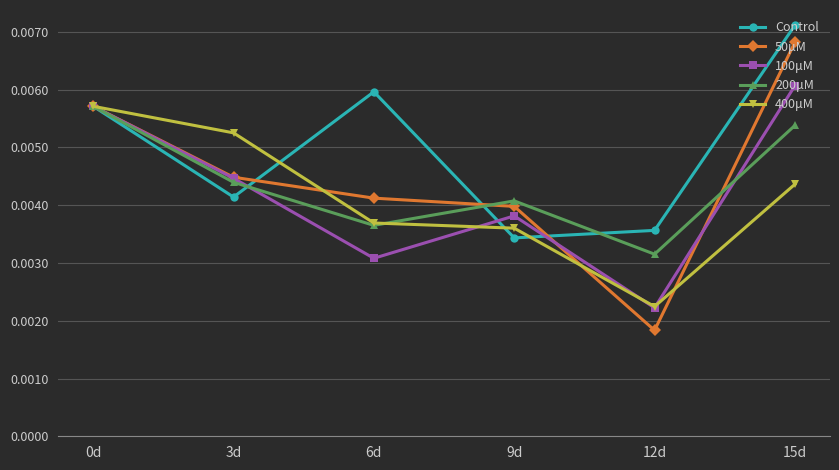

What position from the left is 12d?

5